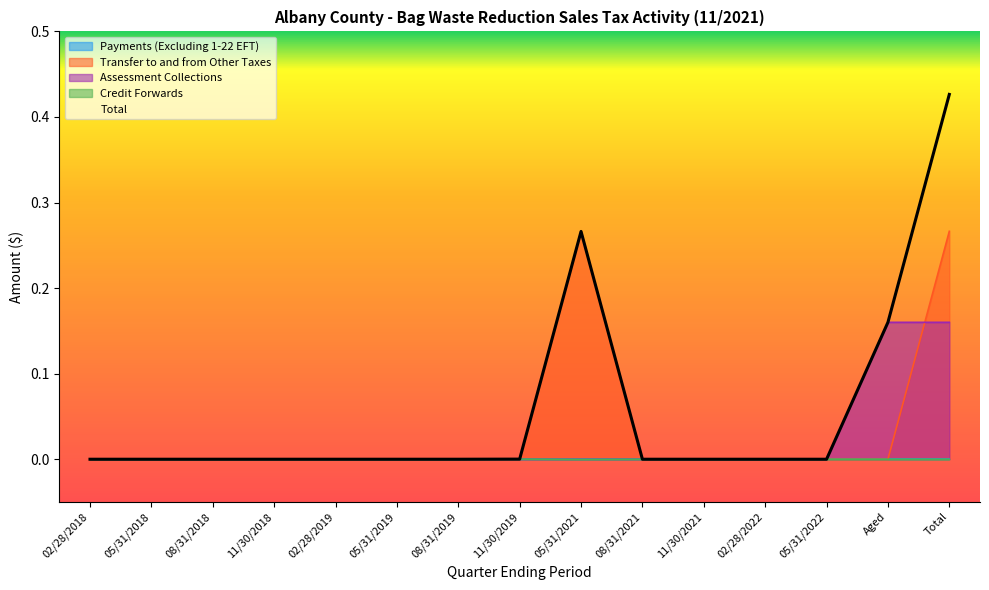

Which series changed the most between 02/28/2018 and 11/30/2021?

Transfer to and from Other Taxes